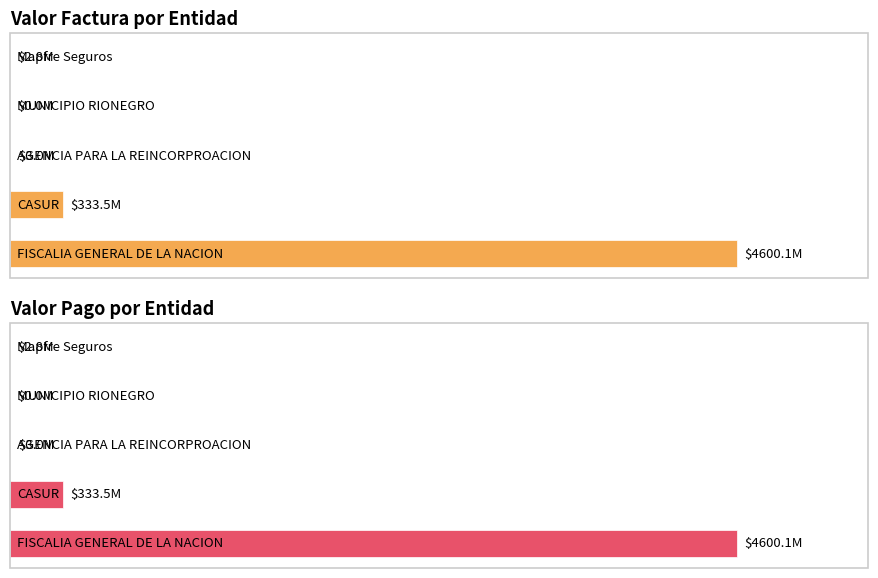

What is the value of the Valor Factura por Entidad bar at the 3rd from the left?

3040000.0